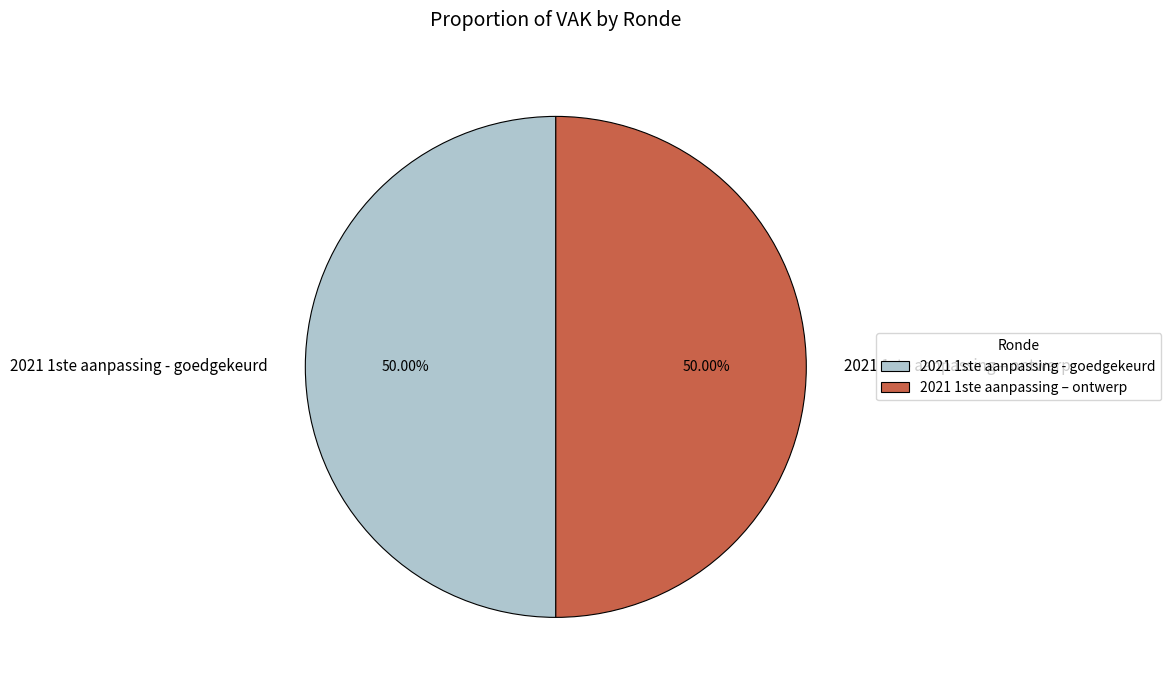

Approximately how many times larger is the value at 2021 1ste aanpassing – ontwerp compared to 2021 1ste aanpassing - goedgekeurd?

1.0